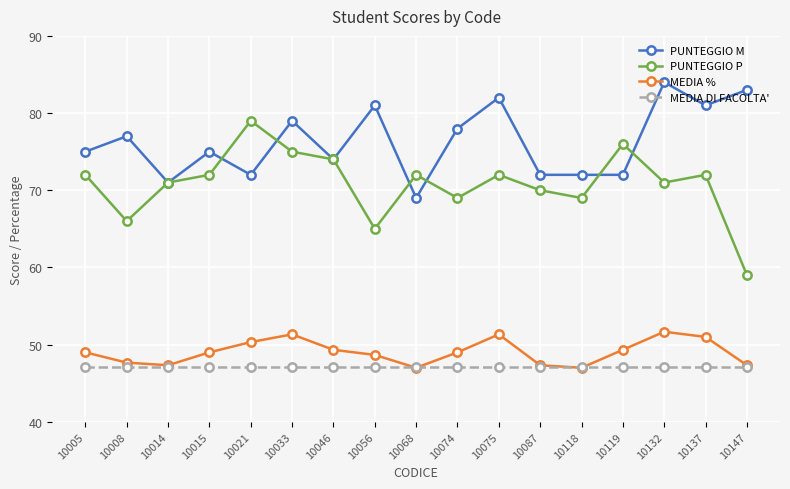

The value of MEDIA DI FACOLTA' at 10014 is 71.1. True or false?

False